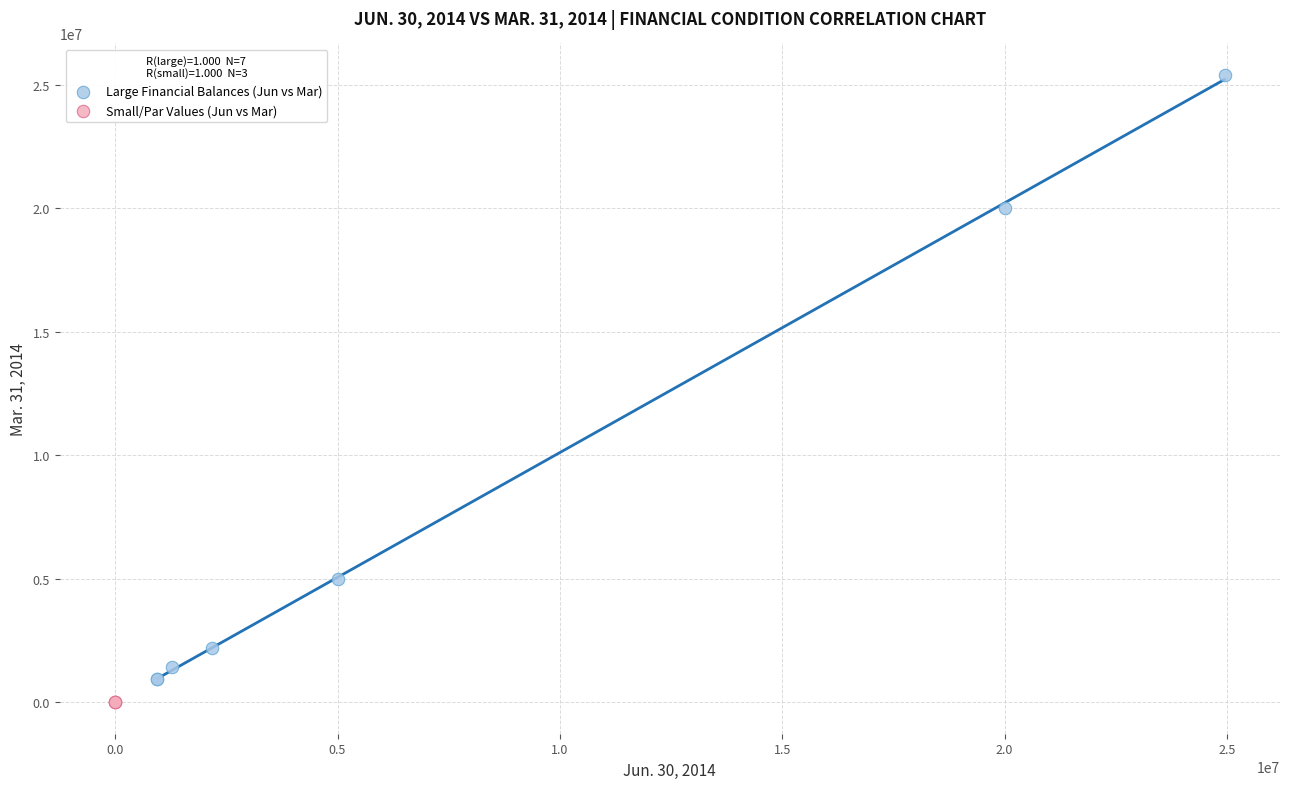

Which series reaches the maximum Y coordinate?

Large Financial Balances (Jun vs Mar)